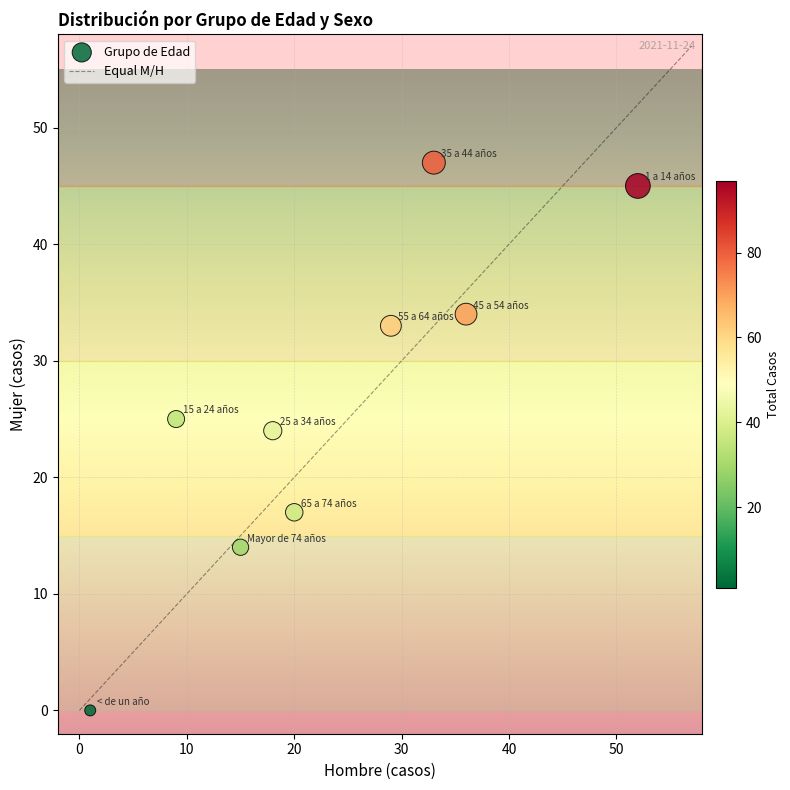

What Y value in the scatter plot is closest to 23?

24